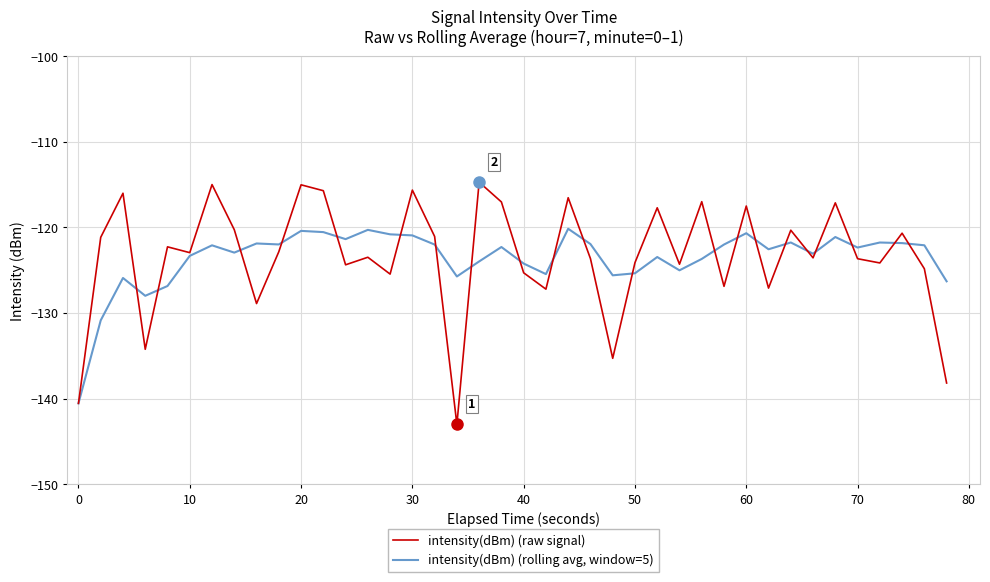

List the series in order of their overall mean, lowest first.

intensity(dBm) (rolling avg, window=5), intensity(dBm) (raw signal)